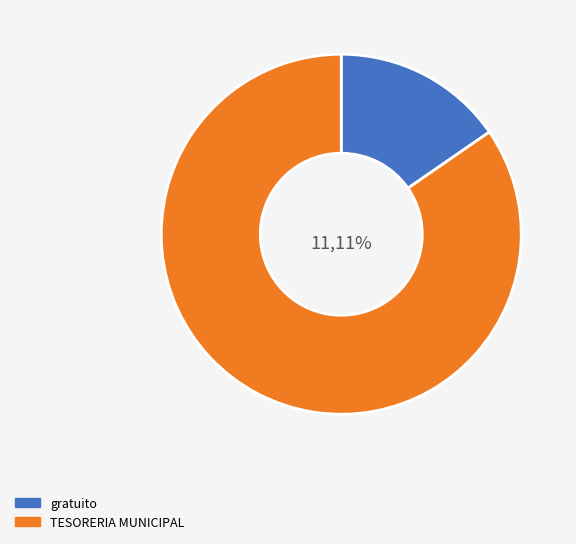

How much of the chart is everything except TESORERIA MUNICIPAL?

15.4%